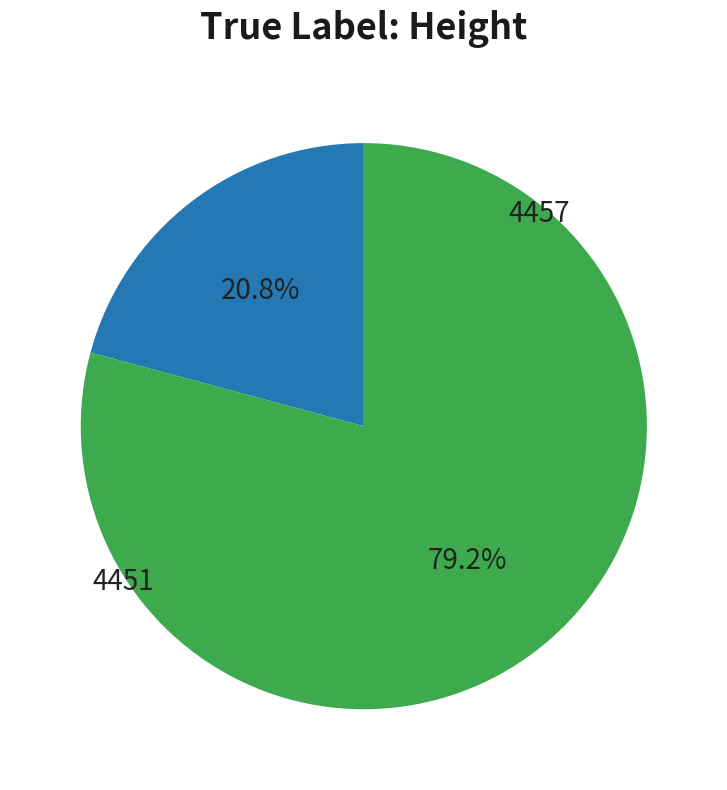

Do 4451 and 4457 together represent more than half of the pie?

Yes